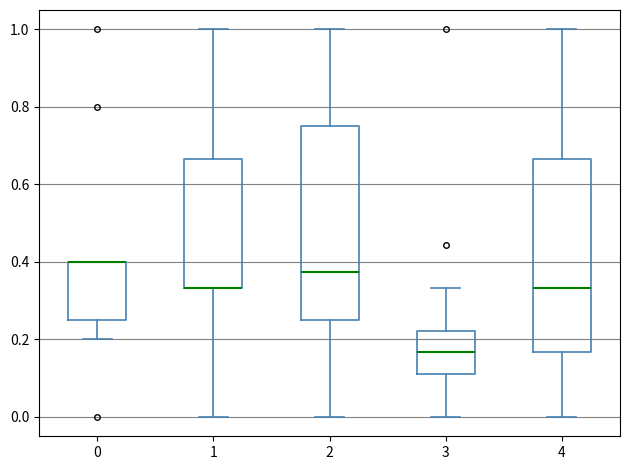

Reading left to right, read every box against the y-axis: the position of its median line, the range the box covers, and the ends of its whiskers. The values are not printed on the chart, so give them approximately, as read against the axis.

0: median 0.40 (drawn on the box's upper edge), box 0.26 to 0.40, whiskers 0.20 to 0.40
1: median 0.34 (drawn on the box's lower edge), box 0.34 to 0.66, whiskers 0.00 to 1.00
2: median 0.38, box 0.26 to 0.76, whiskers 0.00 to 1.00
3: median 0.16, box 0.12 to 0.22, whiskers 0.00 to 0.34
4: median 0.34, box 0.16 to 0.66, whiskers 0.00 to 1.00